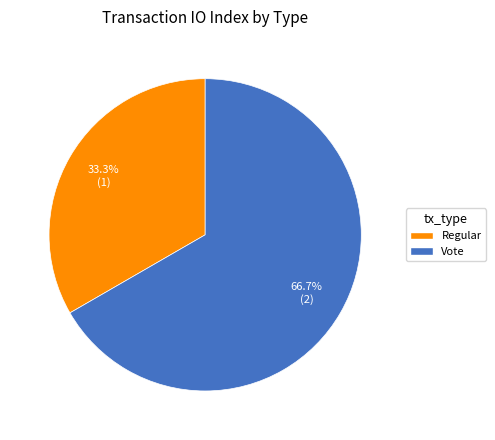

Is Regular the majority of the pie?

No